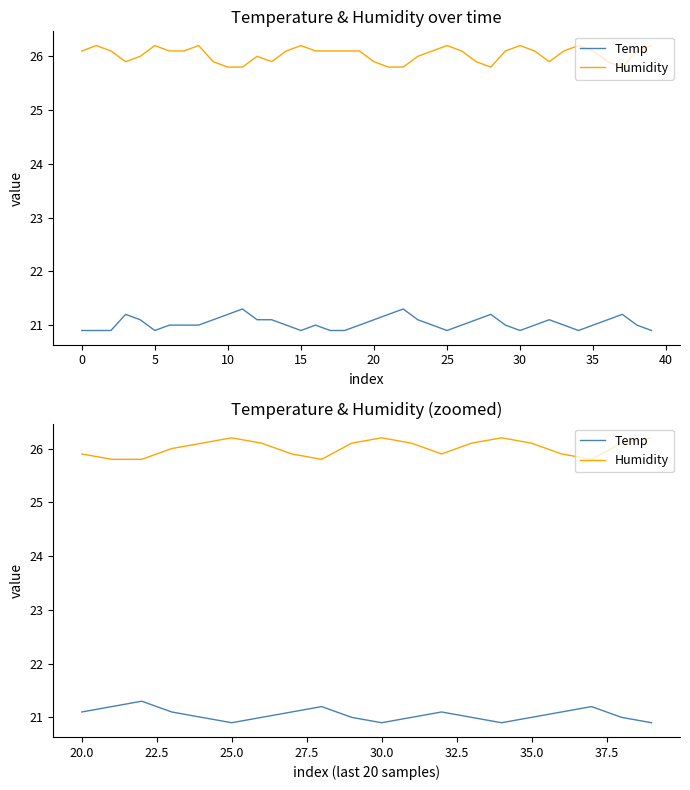

What is the average value of the Temp series?

21.1